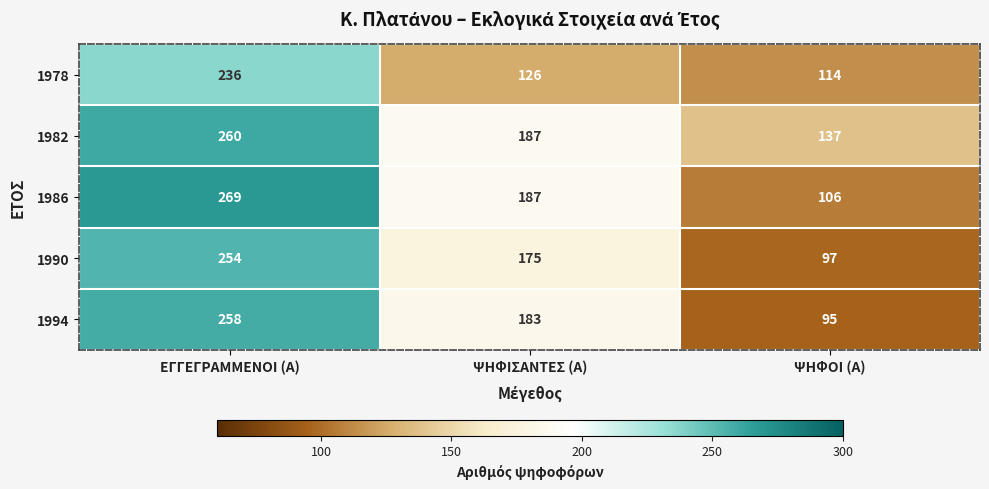

What is the sum of the 1978 values at ΕΓΓΕΓΡΑΜΜΕΝΟΙ (Α) and ΨΗΦΙΣΑΝΤΕΣ (Α)?

362